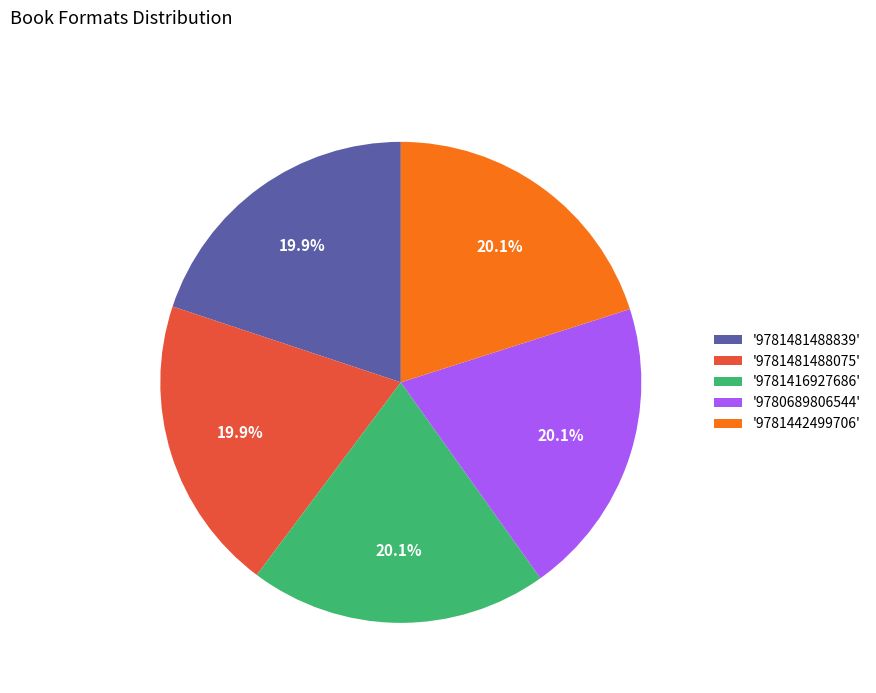

Does '9781481488839' account for over 50% of the chart?

No